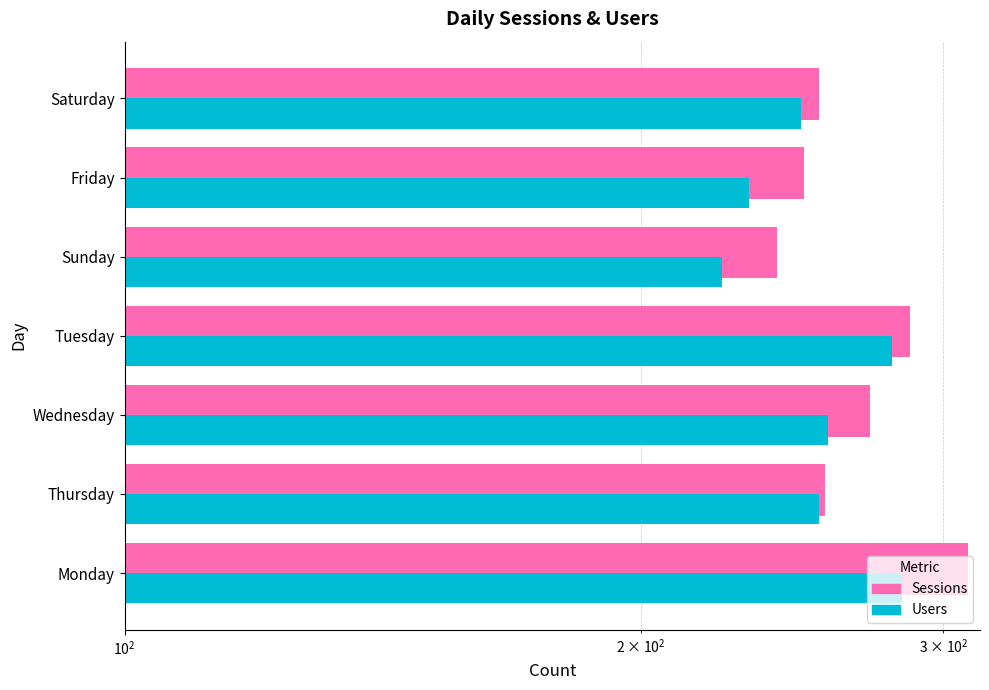

What is the sum of the Users values at Saturday and Sunday?

471